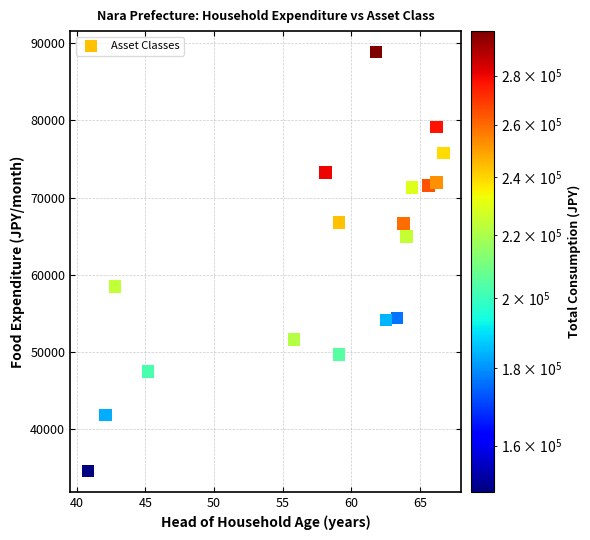

What is the range of Y values (max minus min)?

54288